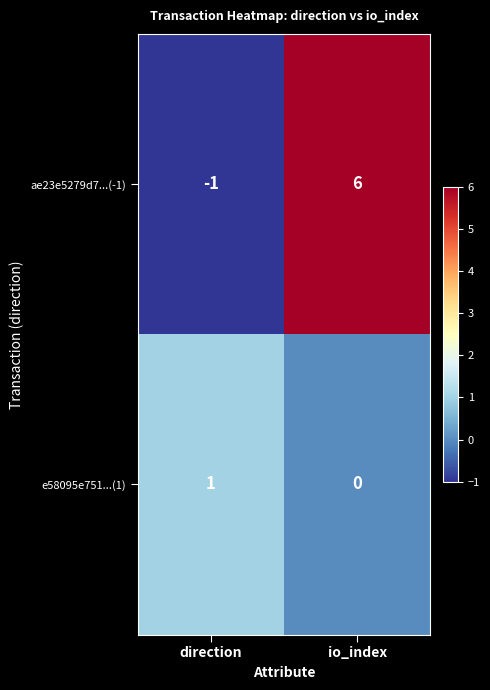

Between direction and io_index, which series saw the biggest shift?

ae23e5279d7...(-1)